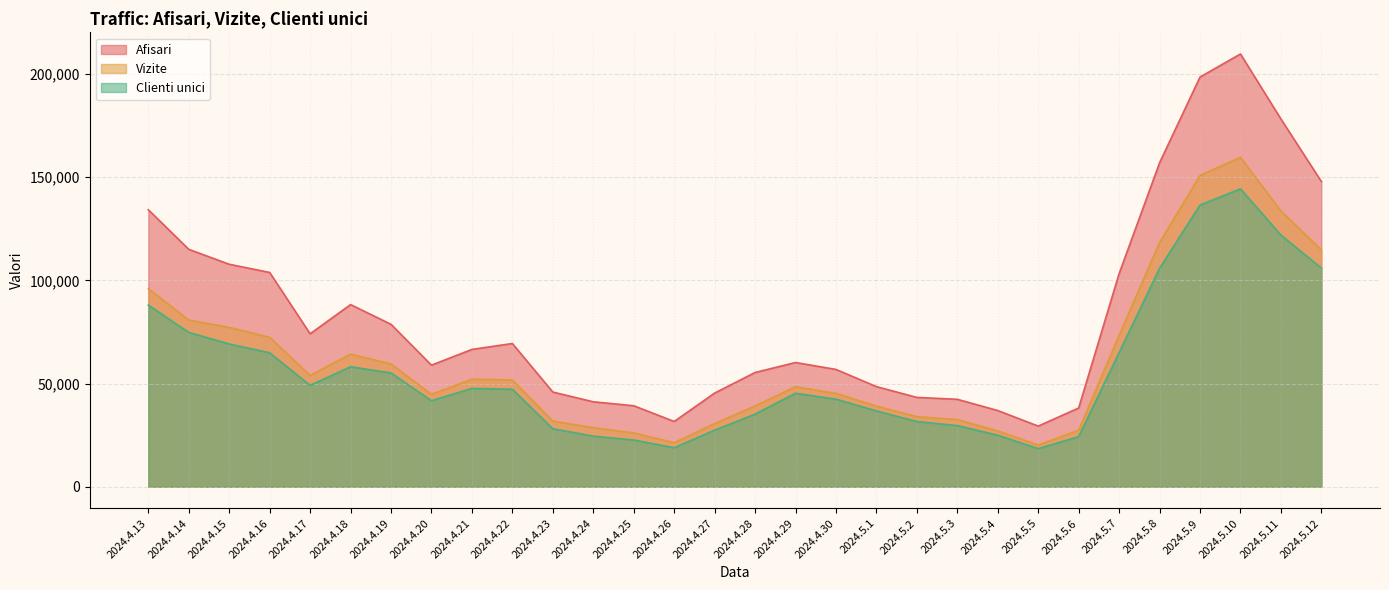

True or false: Clienti unici has a value of 144364 at 2024.5.10.

True